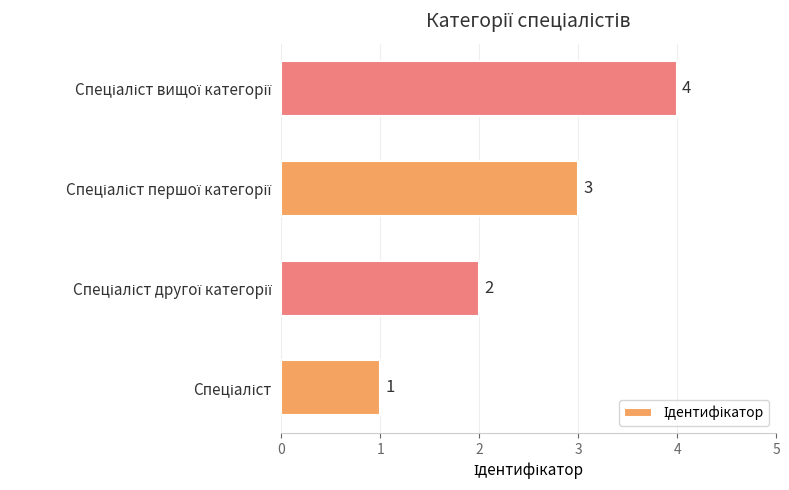

What is the difference between the maximum and minimum values?

3